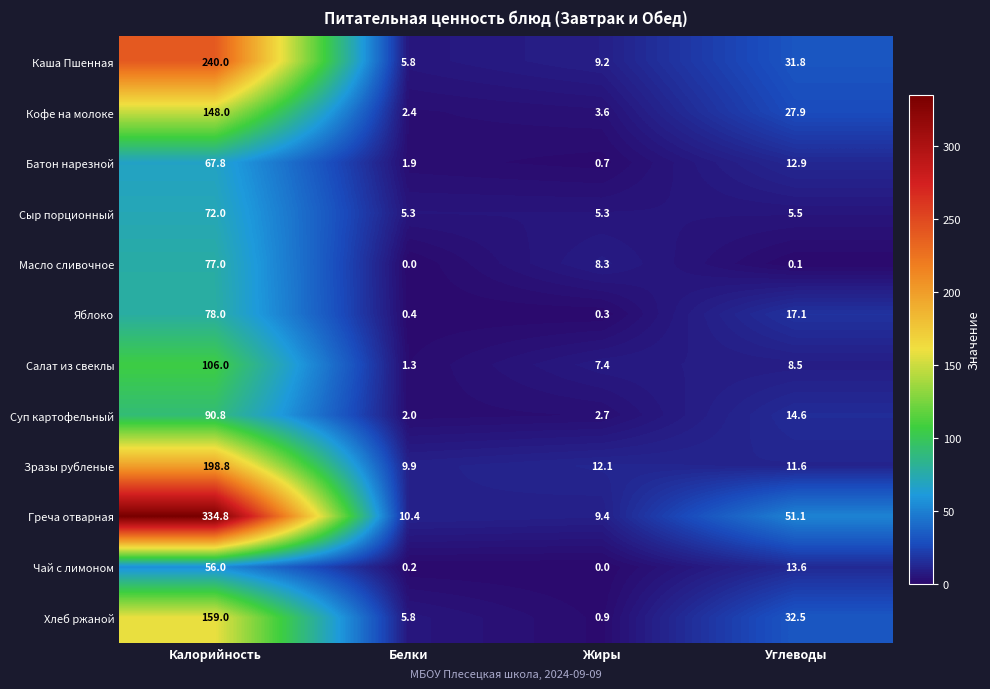

What is the difference between the highest and lowest values at Углеводы?

51.0